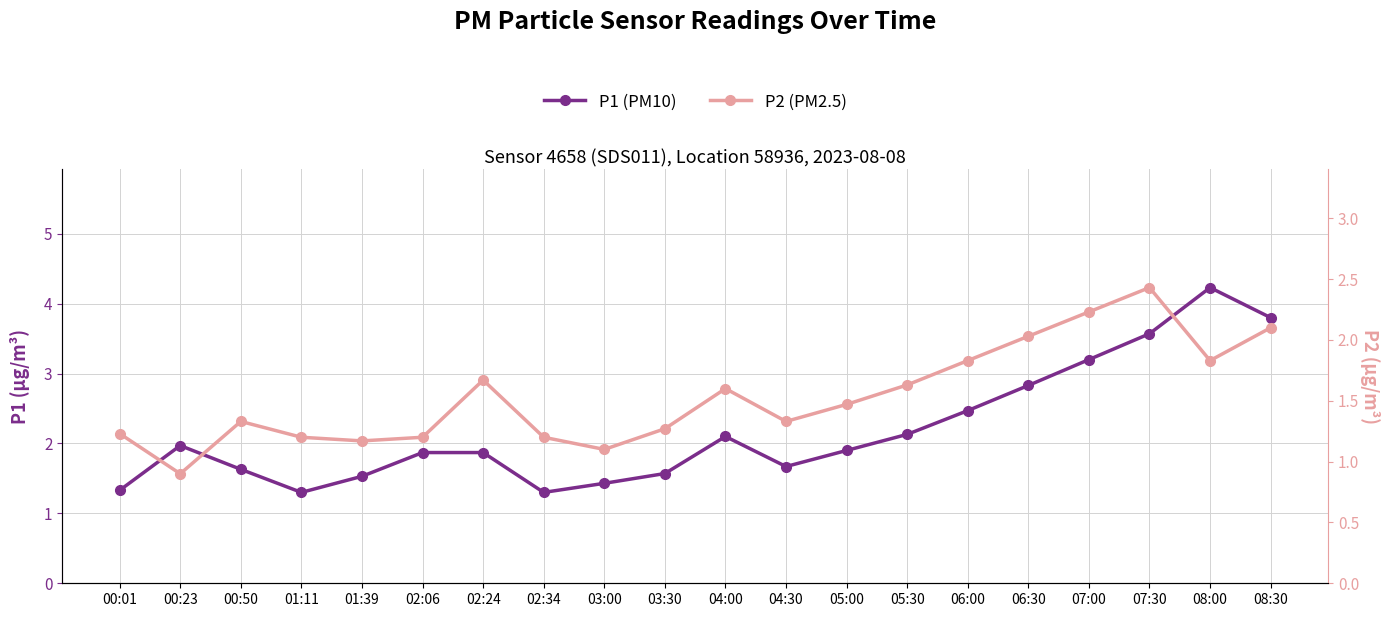

Where is P1 nearest to the value 2?

00:23